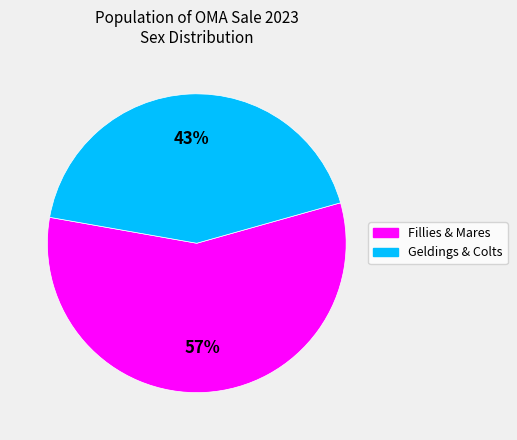

To the nearest percent, what is the average slice percentage?

50%